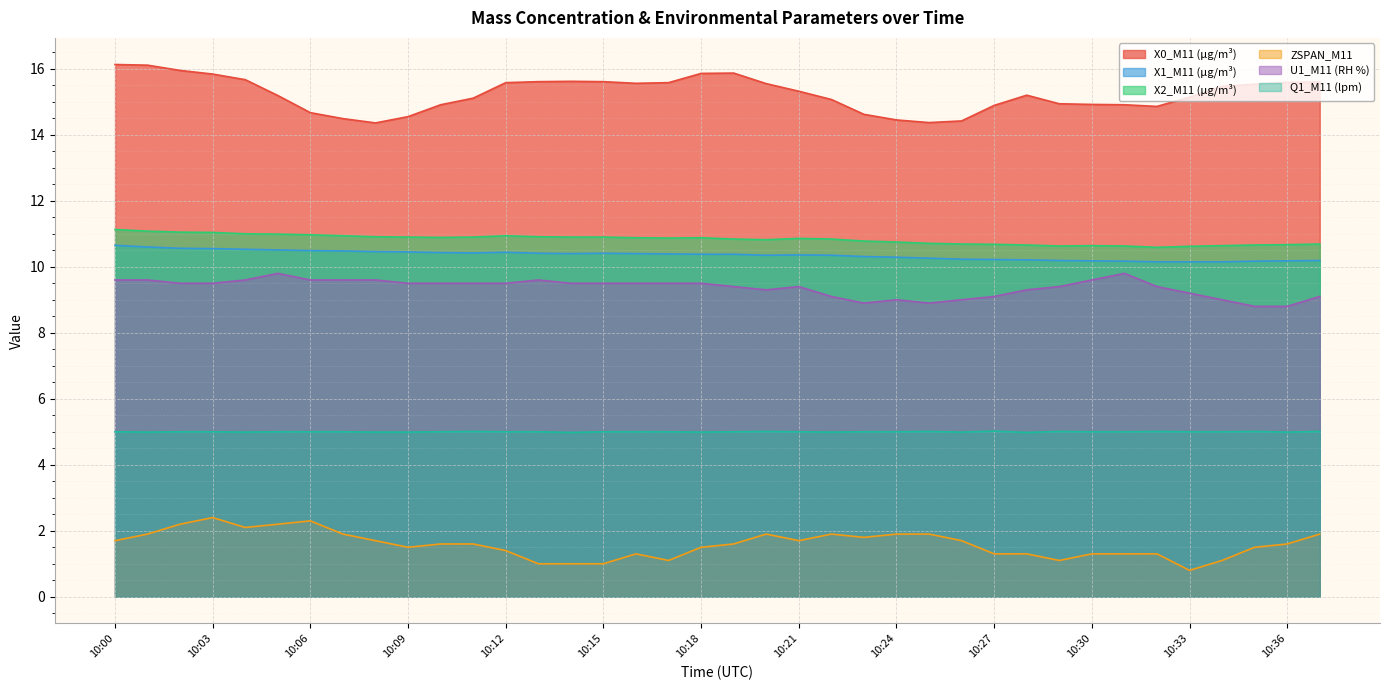

What are all the series names shown in the legend?

X0_M11 (μg/m³), X1_M11 (μg/m³), X2_M11 (μg/m³), ZSPAN_M11, U1_M11 (RH %), Q1_M11 (lpm)